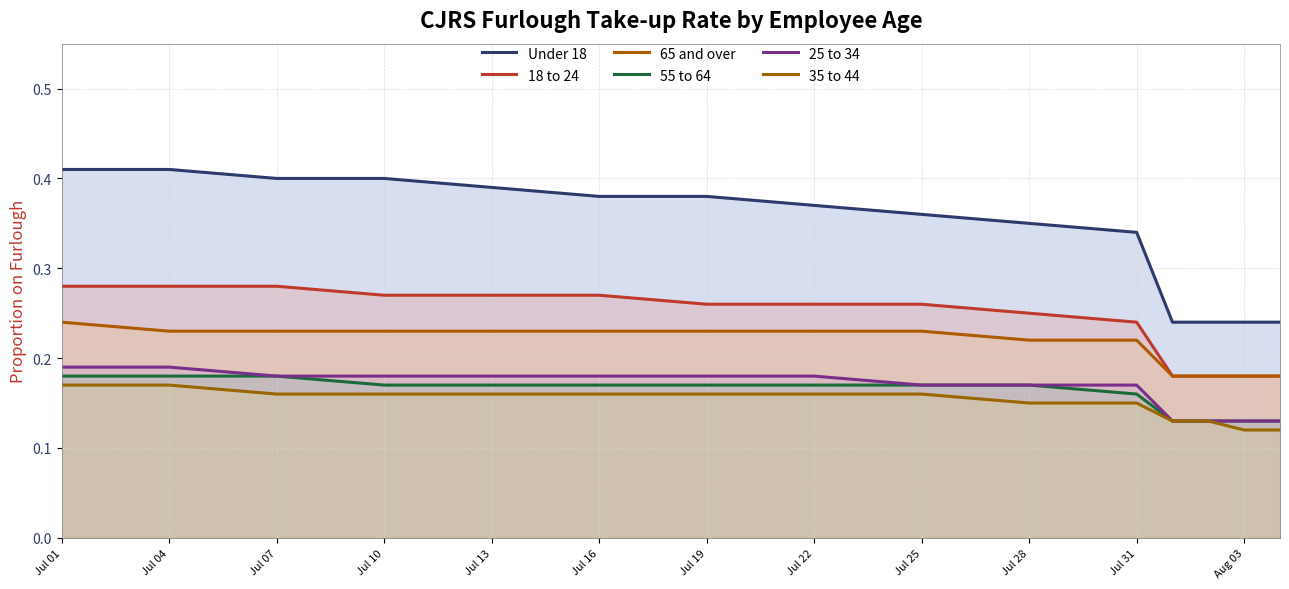

Is it true that 55 to 64 equals 0.2 at Jul 31?

False